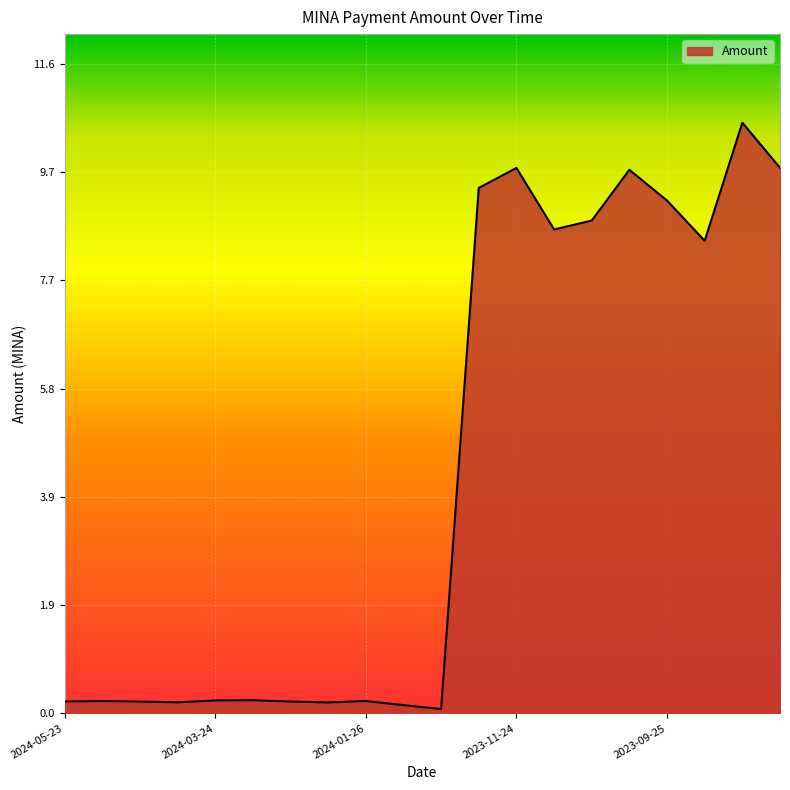

What is the maximum value shown in the chart?

10.6